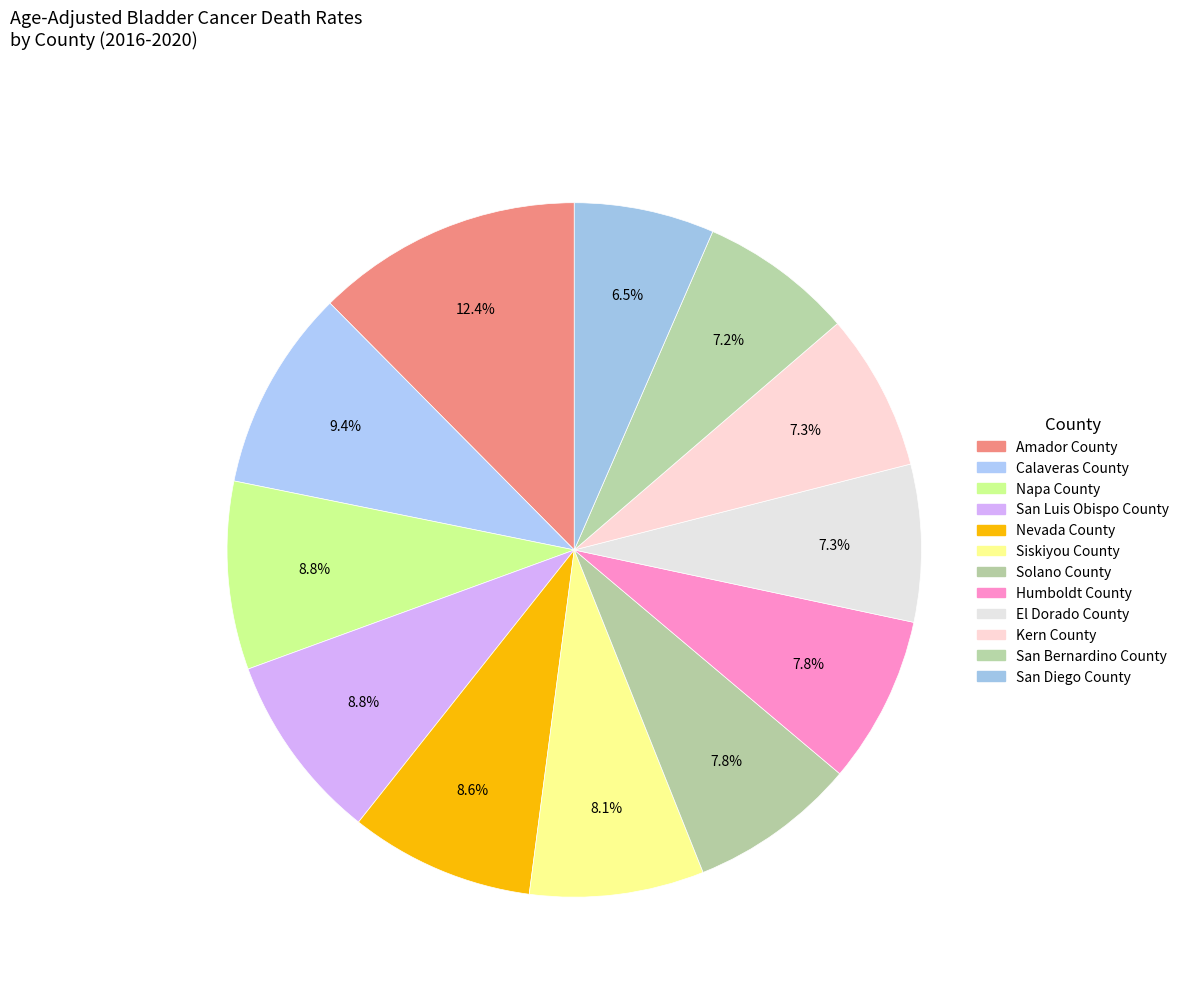

Is it true that Amador County is 1% of the pie?

False